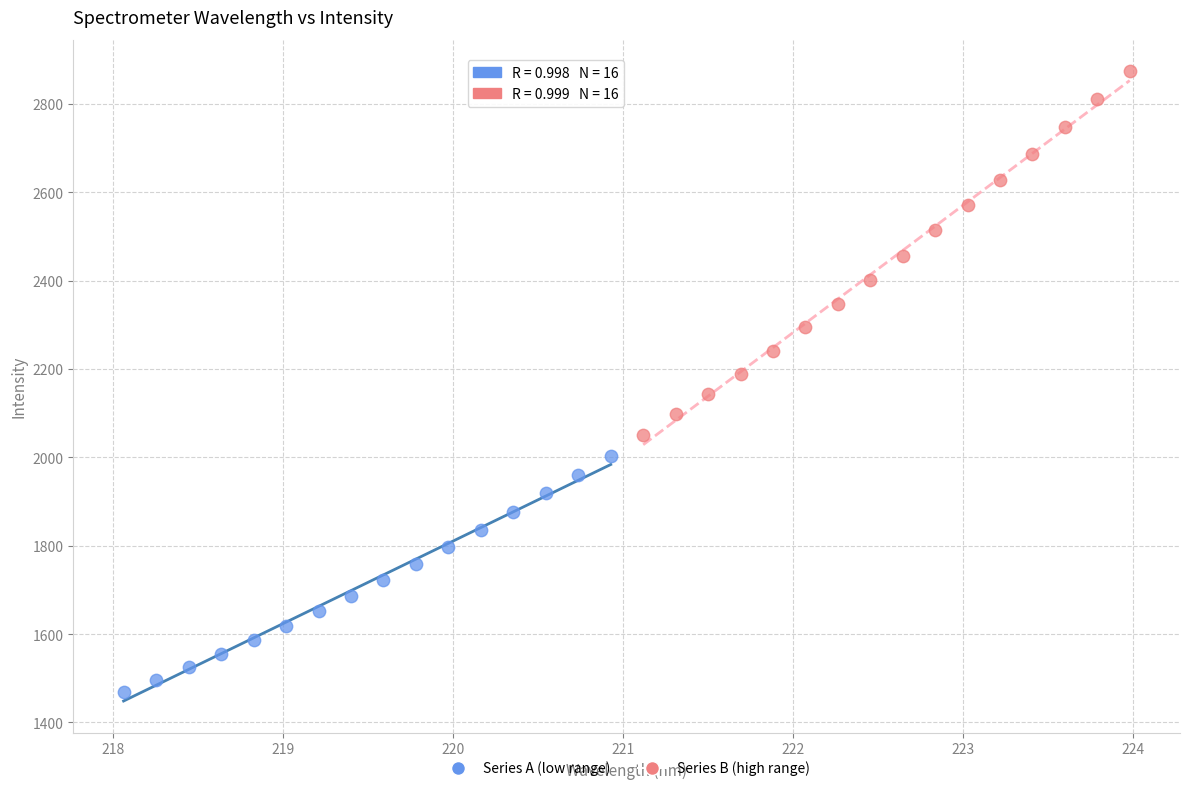

Which series contains the highest Y value?

Series B (high range)